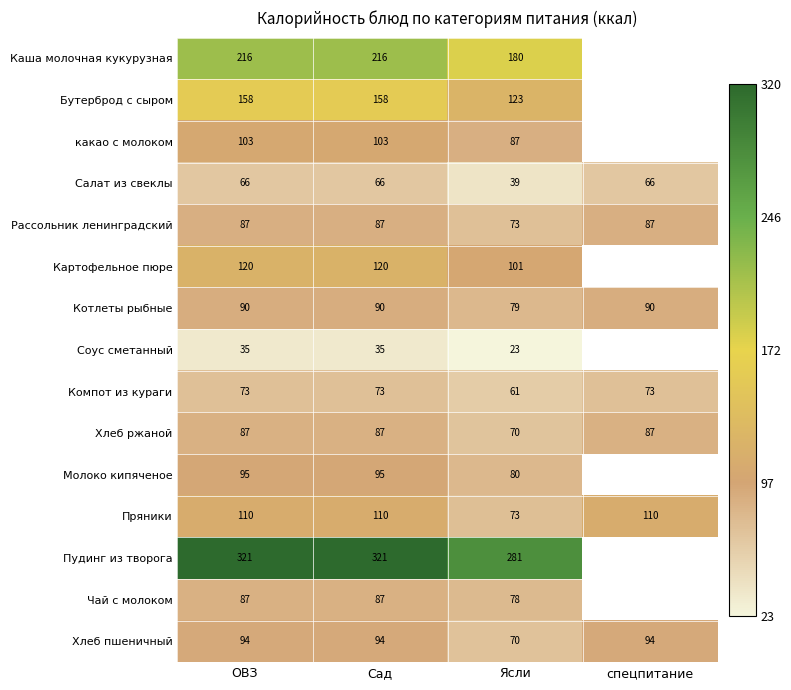

Is the value of Компот из кураги at Ясли greater than the value of Пряники at Сад?

No